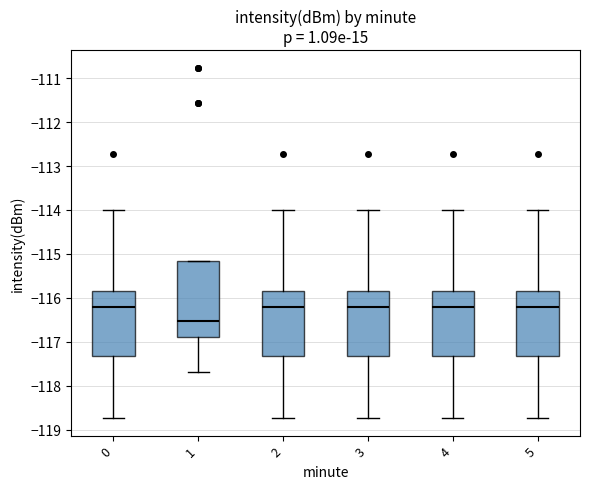

Comparing the boxes themselves (not the whiskers), which one is the tallest?

1